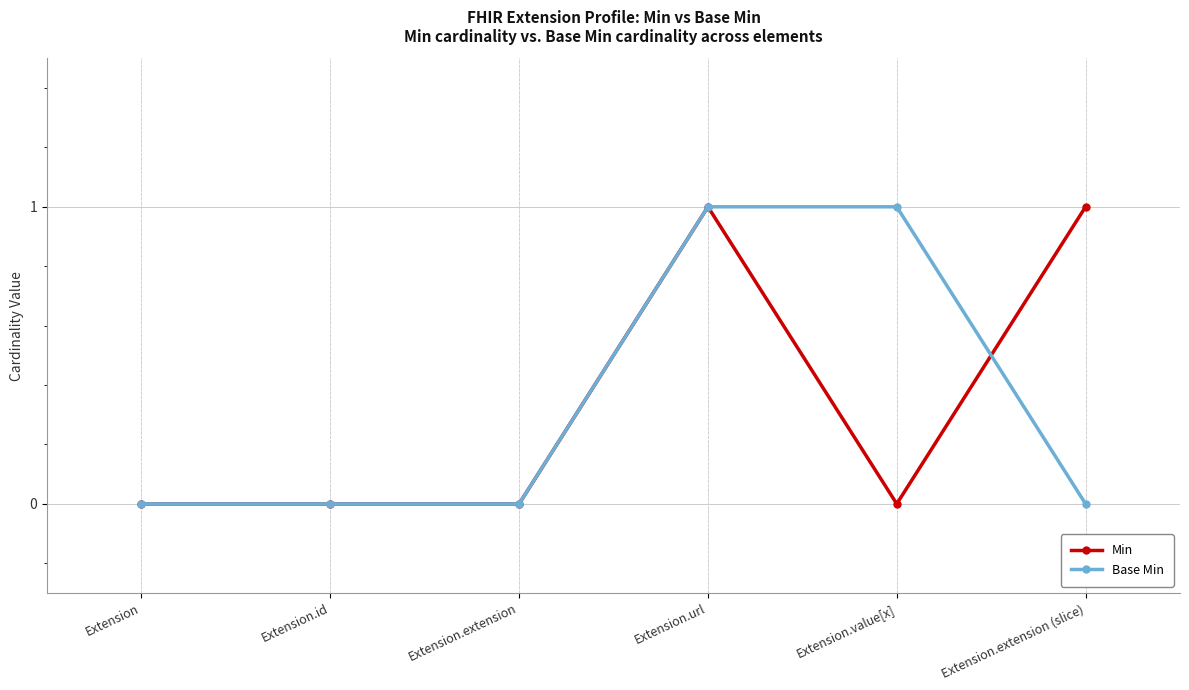

Reading left to right, list all the values displayed in this chart.

Min: Extension=0	Extension.id=0	Extension.extension=0	Extension.url=1	Extension.value[x]=0	Extension.extension (slice)=1
Base Min: Extension=0	Extension.id=0	Extension.extension=0	Extension.url=1	Extension.value[x]=1	Extension.extension (slice)=0